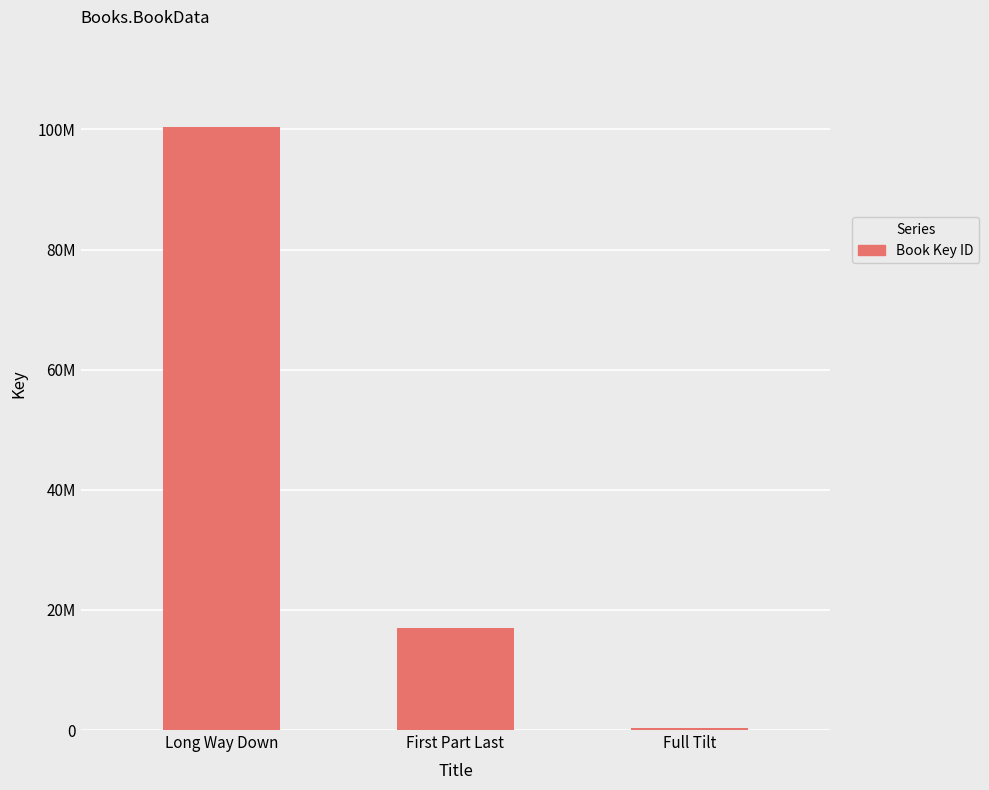

Reading left to right, extract all data points from this chart.

100356512	17032280	335889